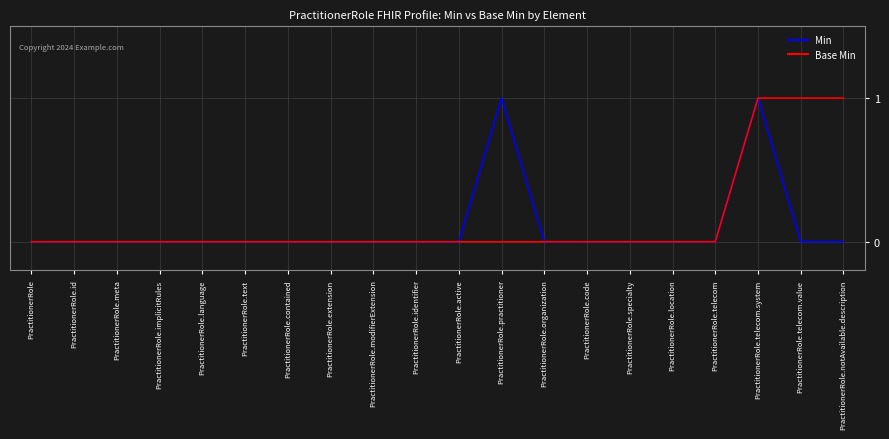

Is it true that Base Min equals 1 at PractitionerRole.language?

False